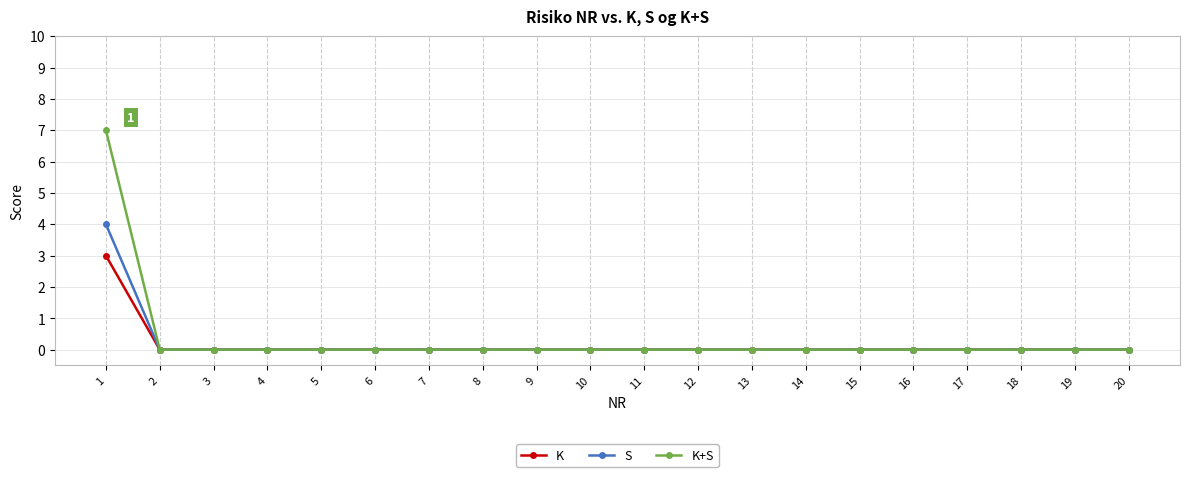

How many S values are between 0 and 1?

19